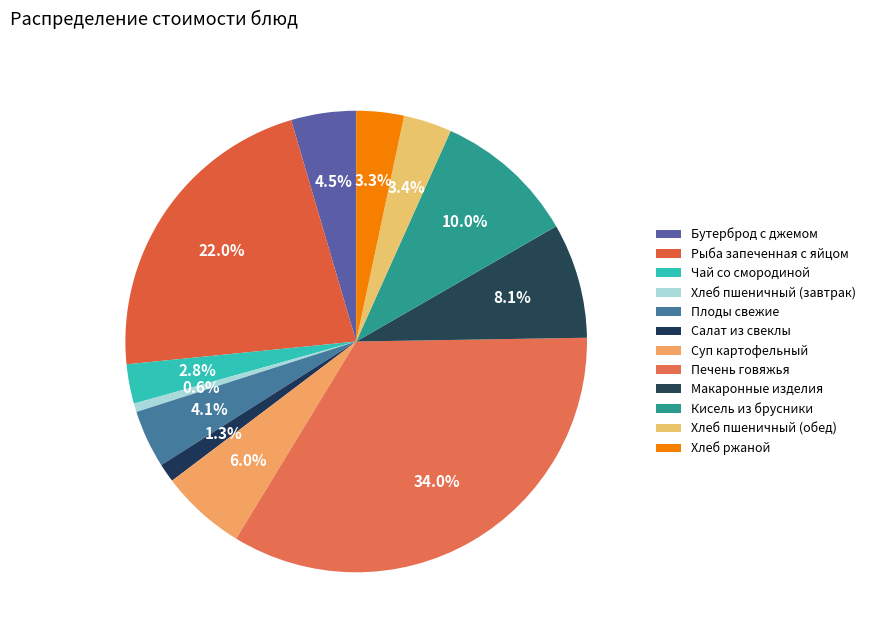

The Кисель из брусники slice represents 10% of the pie. True or false?

True